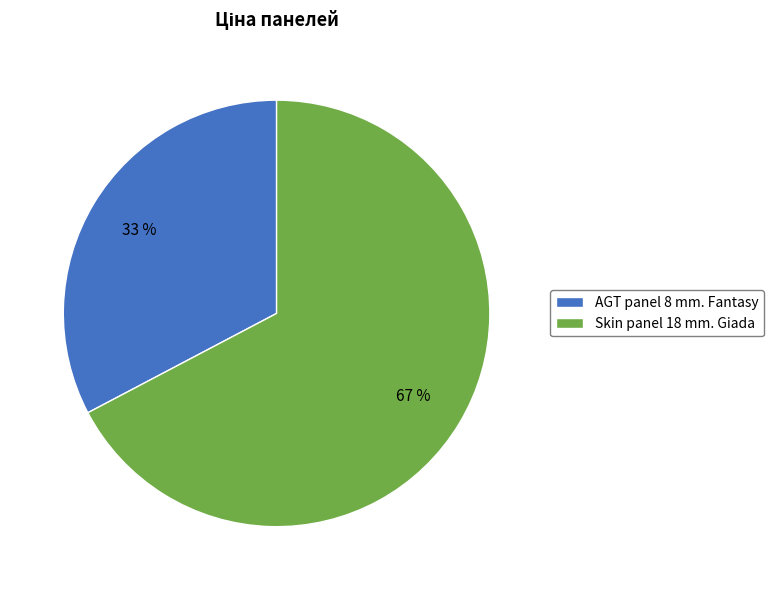

How many slices are in this pie chart?

2